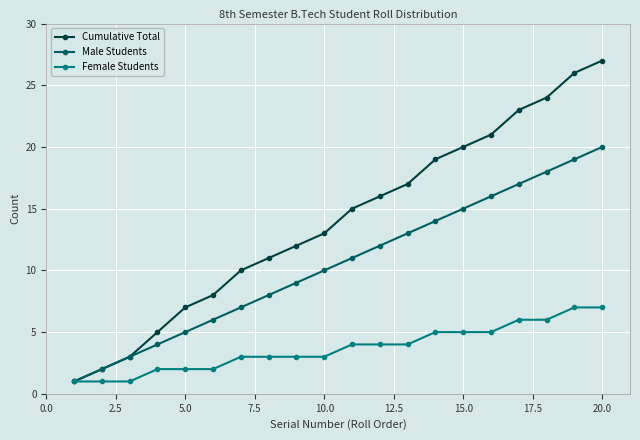

Which series has the largest total across all categories?

Cumulative Total